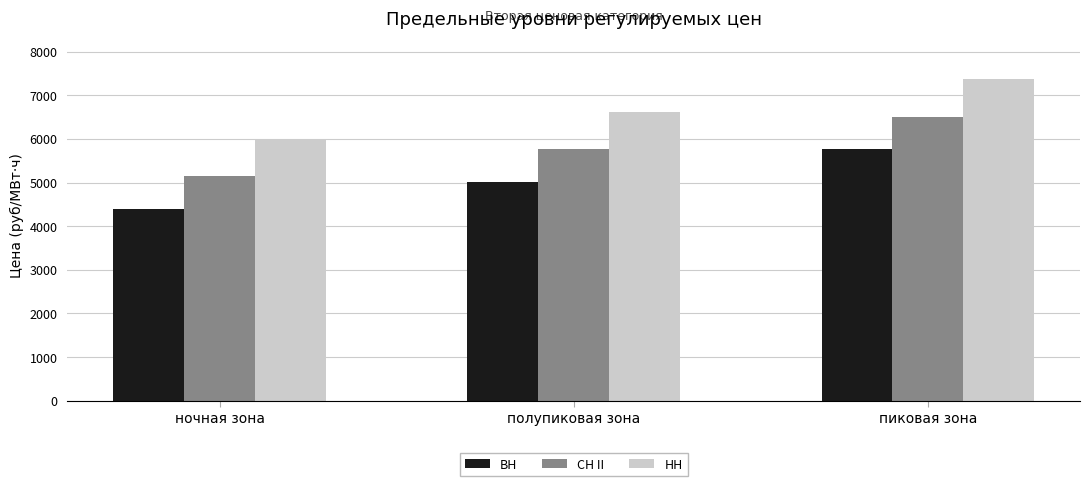

Which category has the lowest value across all series?

ночная зона